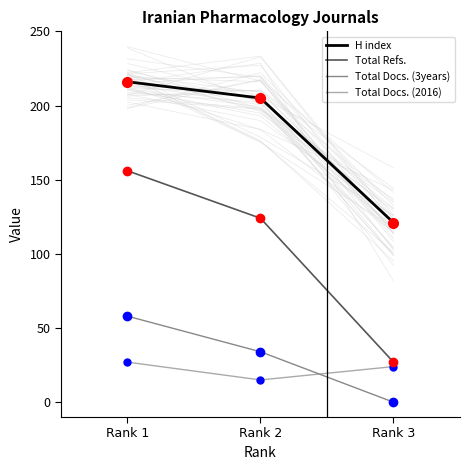

Which series has the largest Y range (max minus min)?

Total Refs.